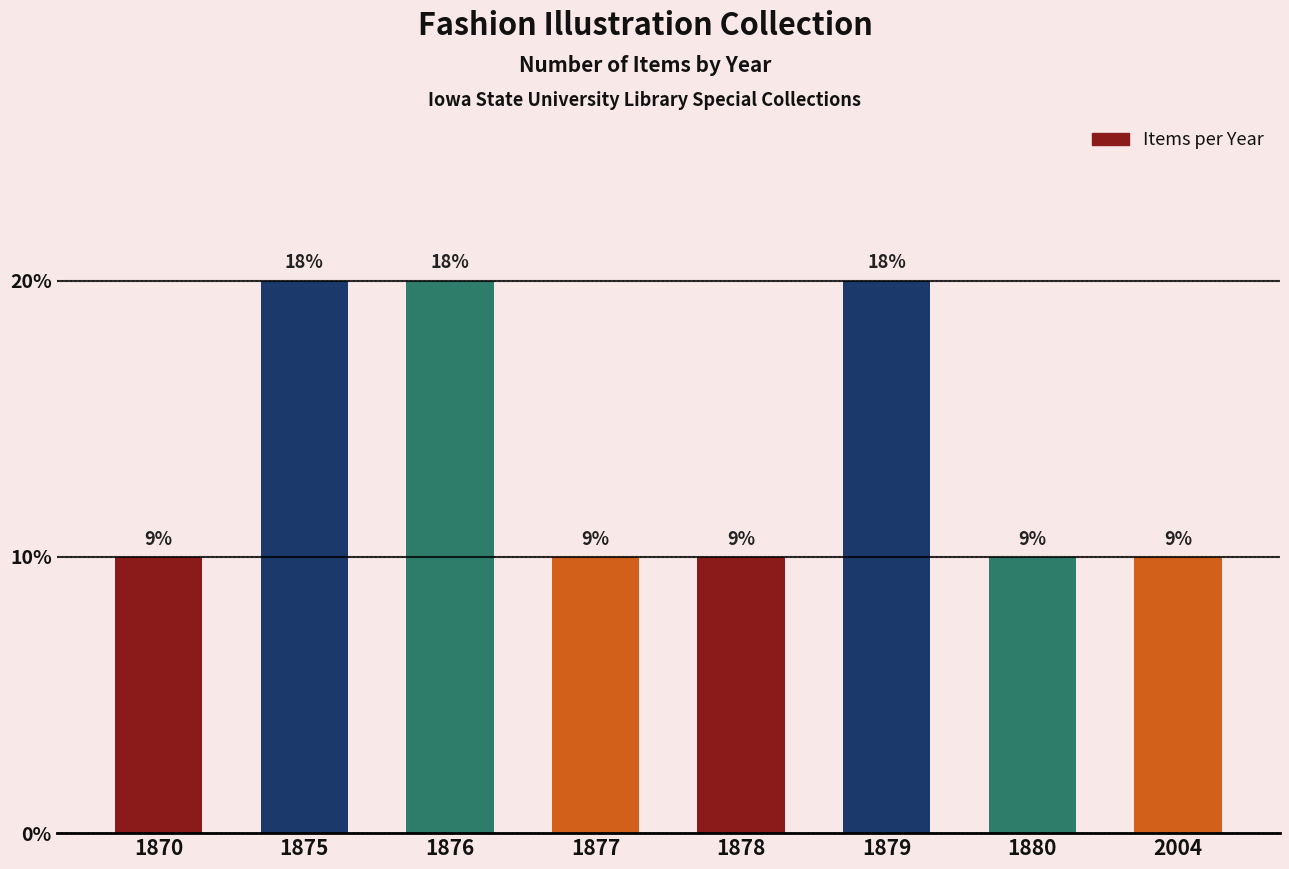

Which label corresponds to the largest value in the chart?

1875